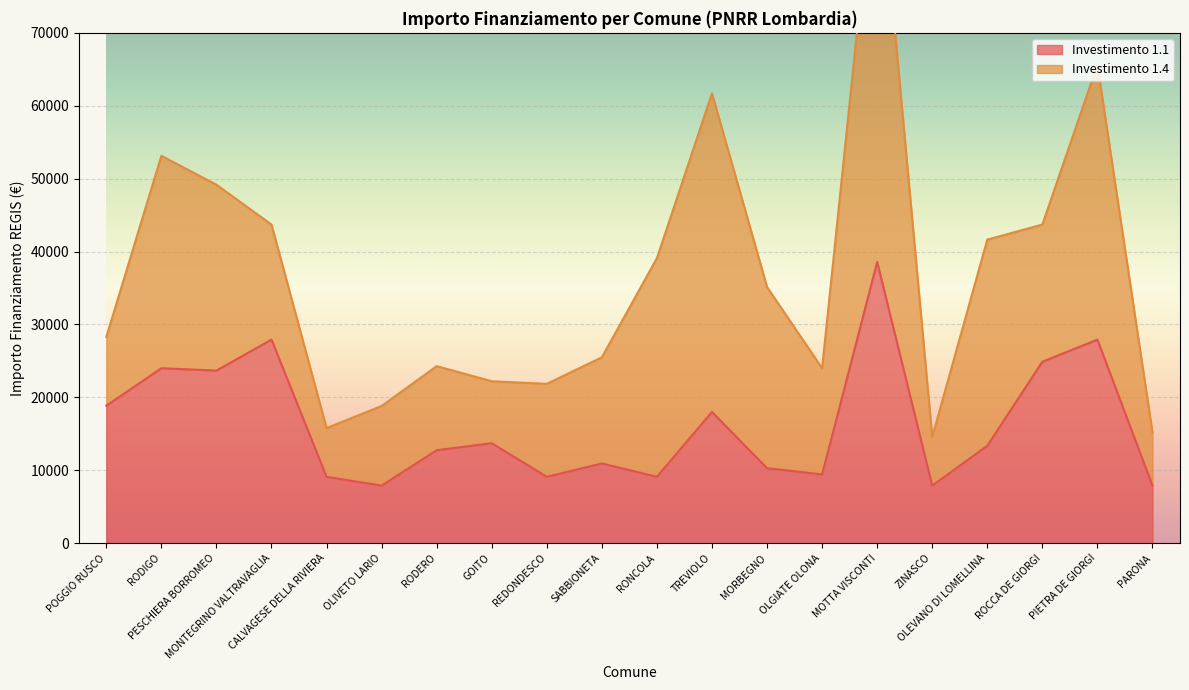

What is the average value?

16263